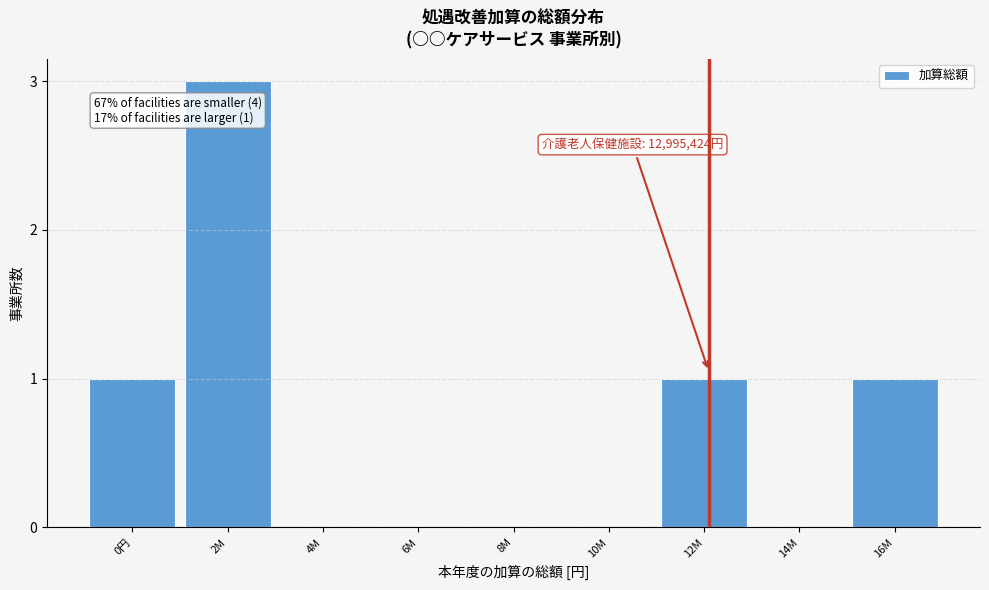

Reading left to right, what are all the values shown in this chart?

0円=1	2M=3	4M=0	6M=0	8M=0	10M=0	12M=1	14M=0	16M=1